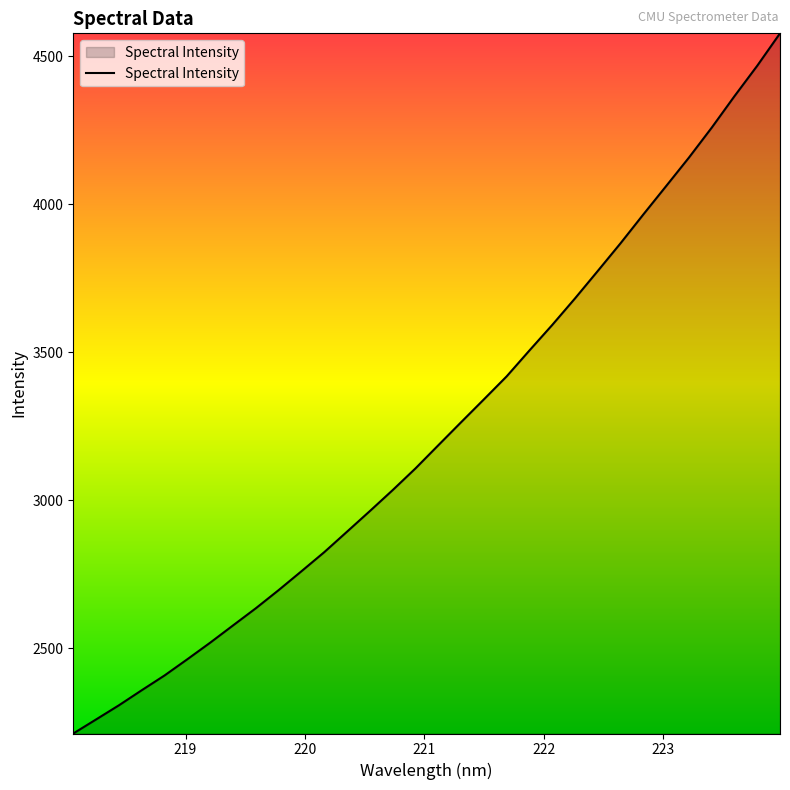

What is the smallest value displayed?

2212.5